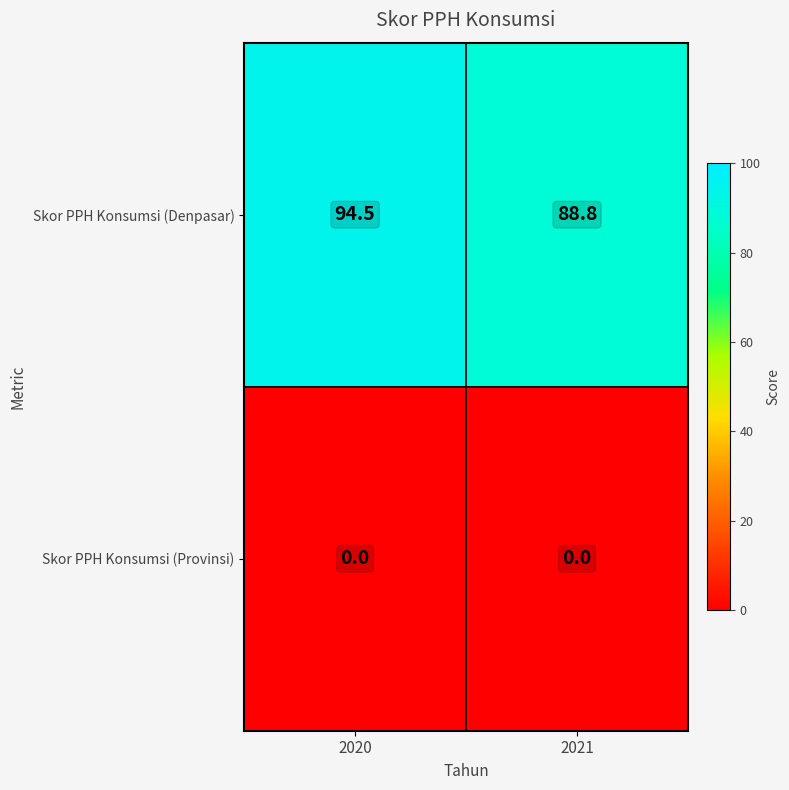

Where does the Skor PPH Konsumsi (Denpasar) series first go above 94?

2020